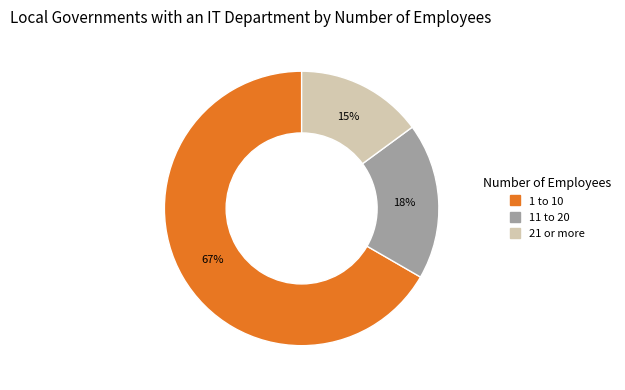

How many segments does this pie chart have?

3